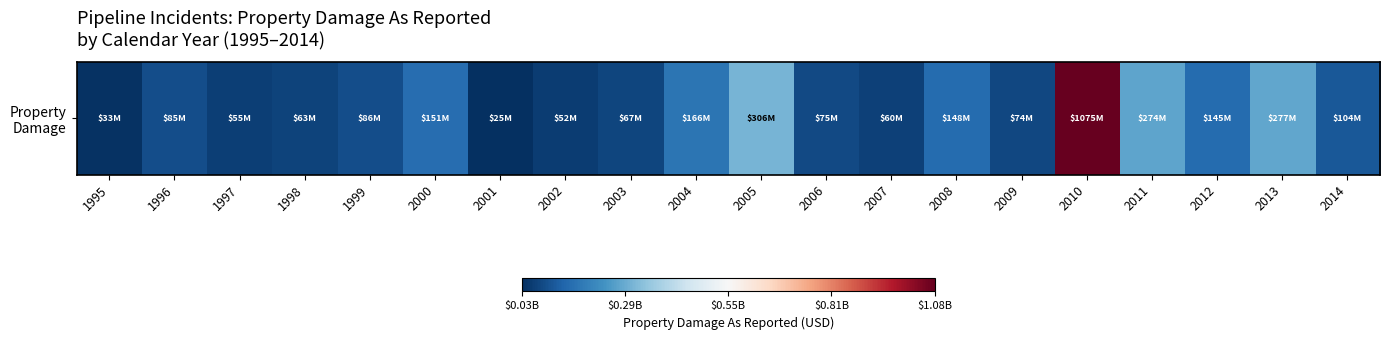

At which category does the chart reach its minimum across all series?

2001